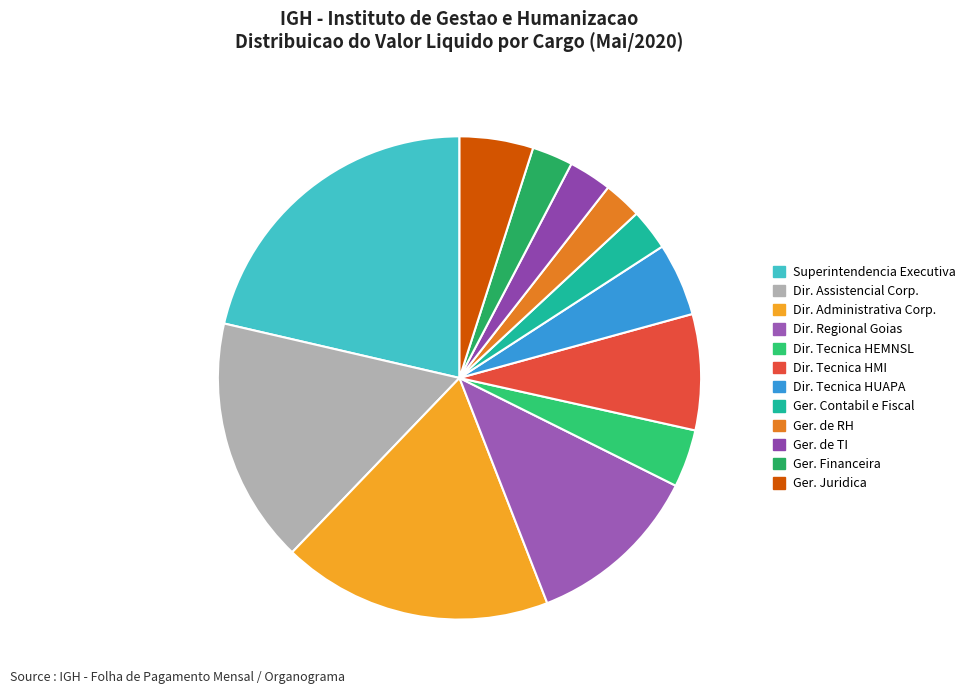

How many segments does this pie chart have?

12